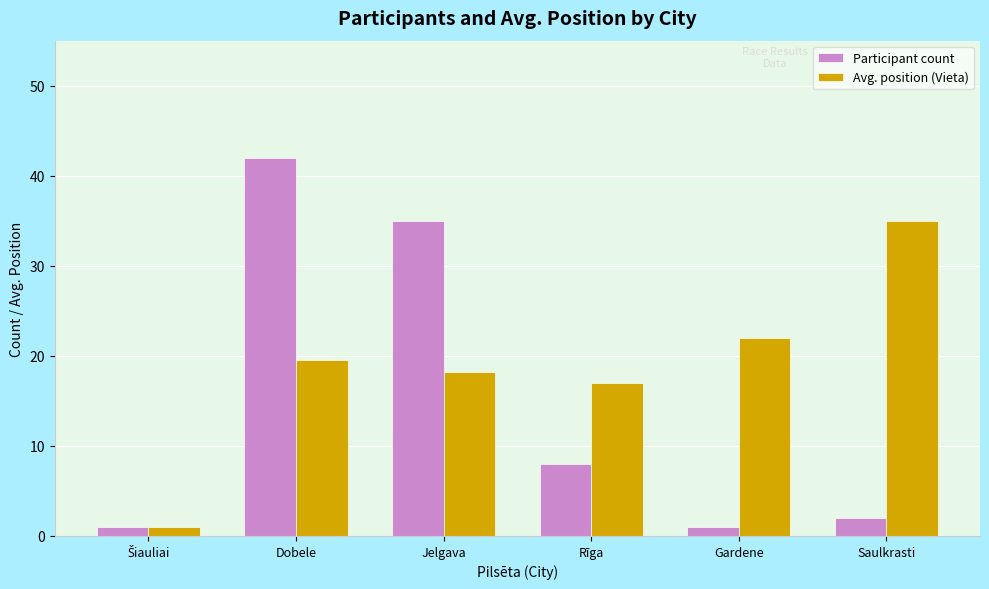

Is it true that Participant count equals 8.0 at Rīga?

True